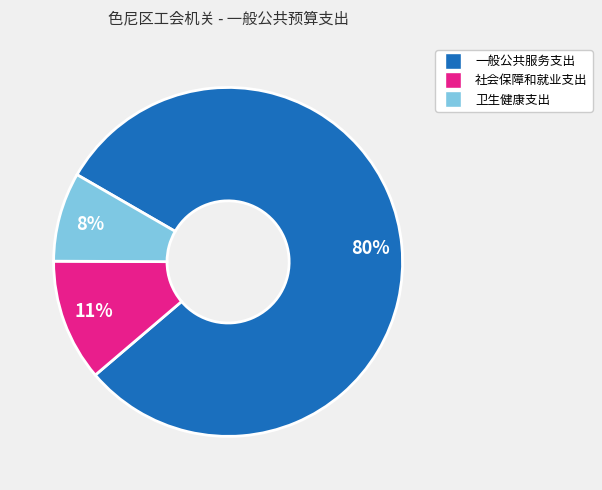

Does 社会保障和就业支出 represent more than half of the total?

No